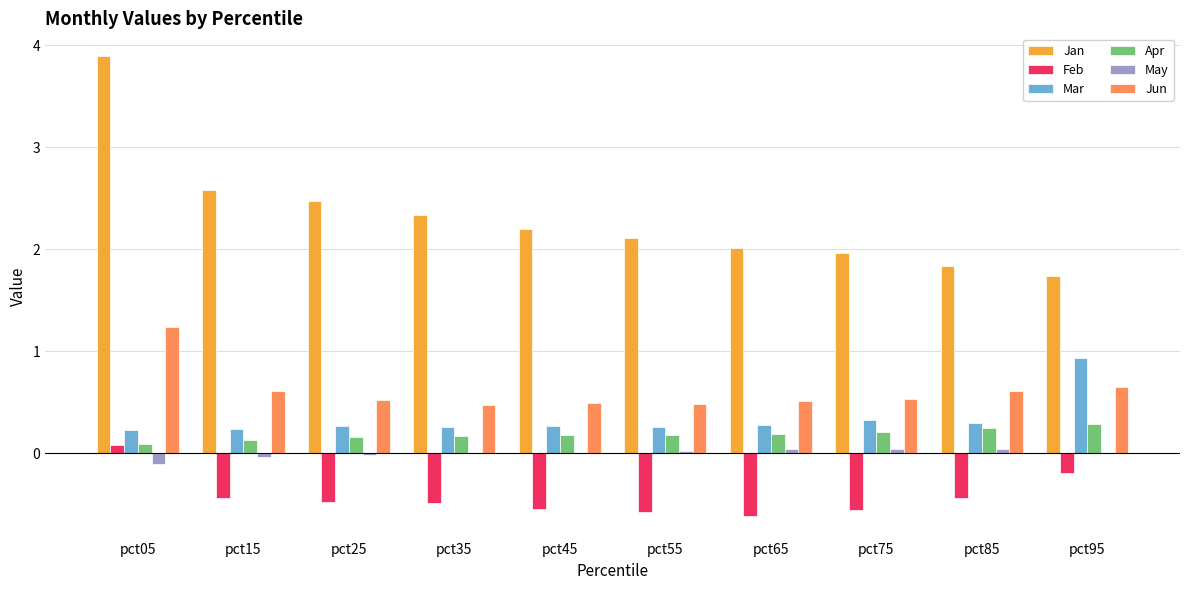

At which category is the sum across all series the highest?

pct05